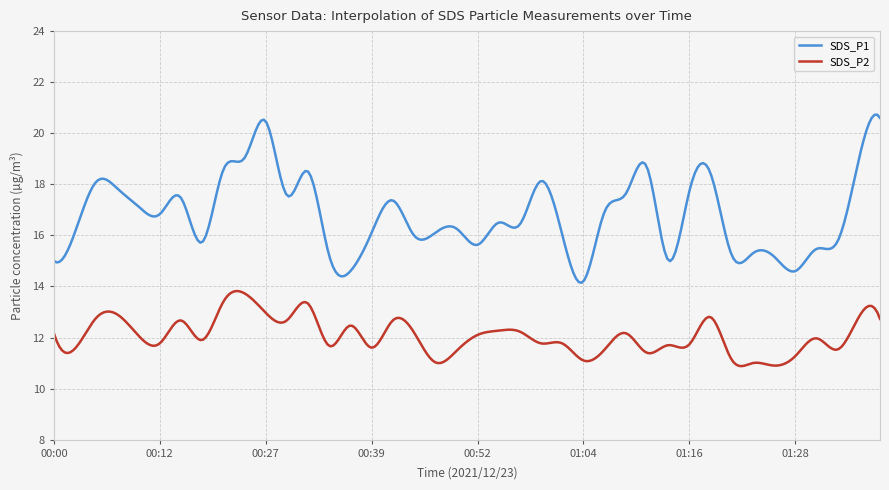

Which series has the largest range (max minus min)?

SDS_P1